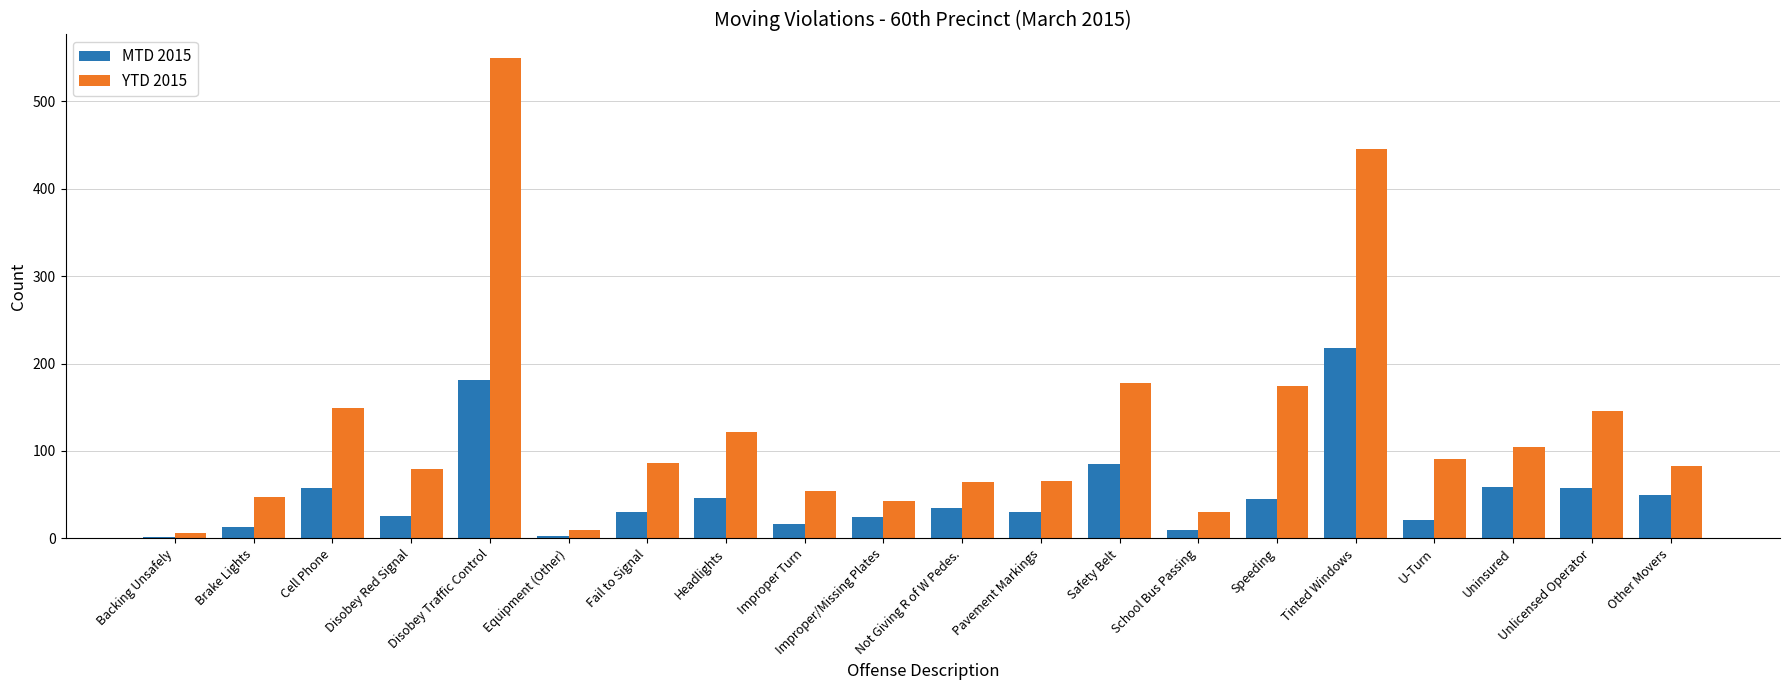

The value of MTD 2015 at Speeding is 45. True or false?

True